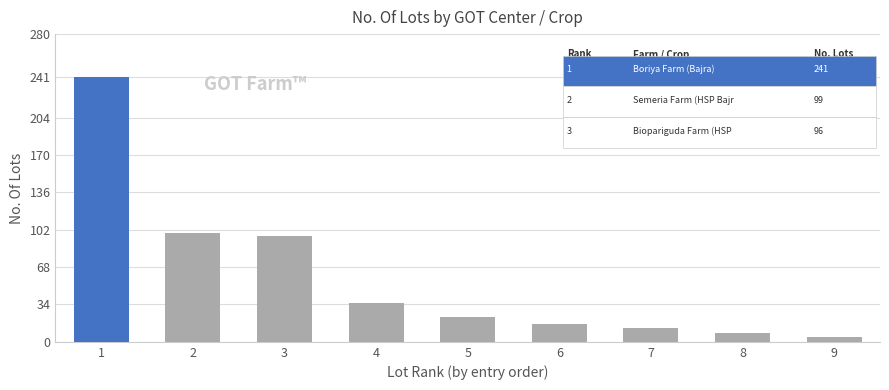

What is the sum of all values?

535